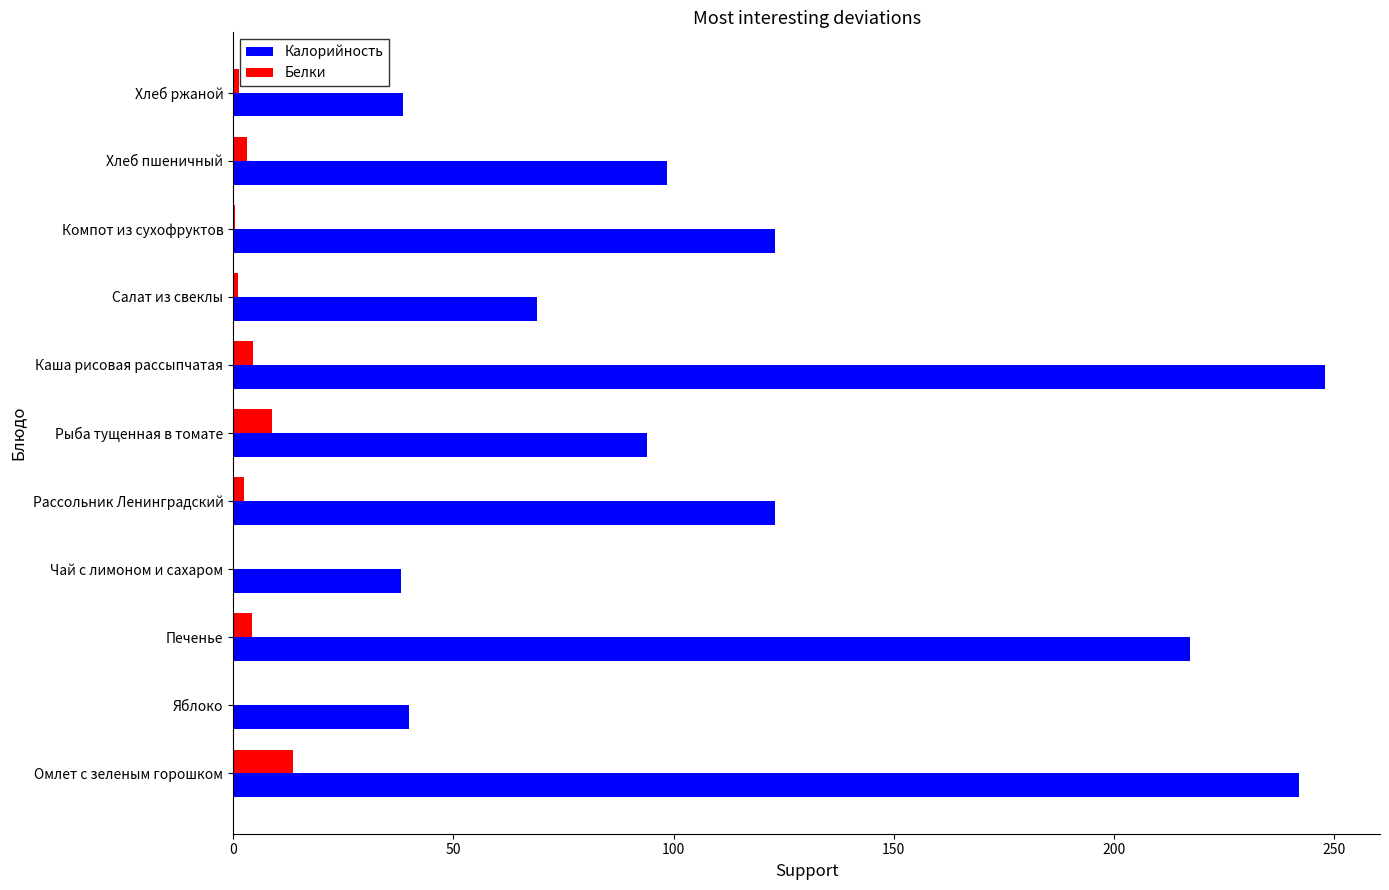

What are all the series names shown in the legend?

Калорийность, Белки